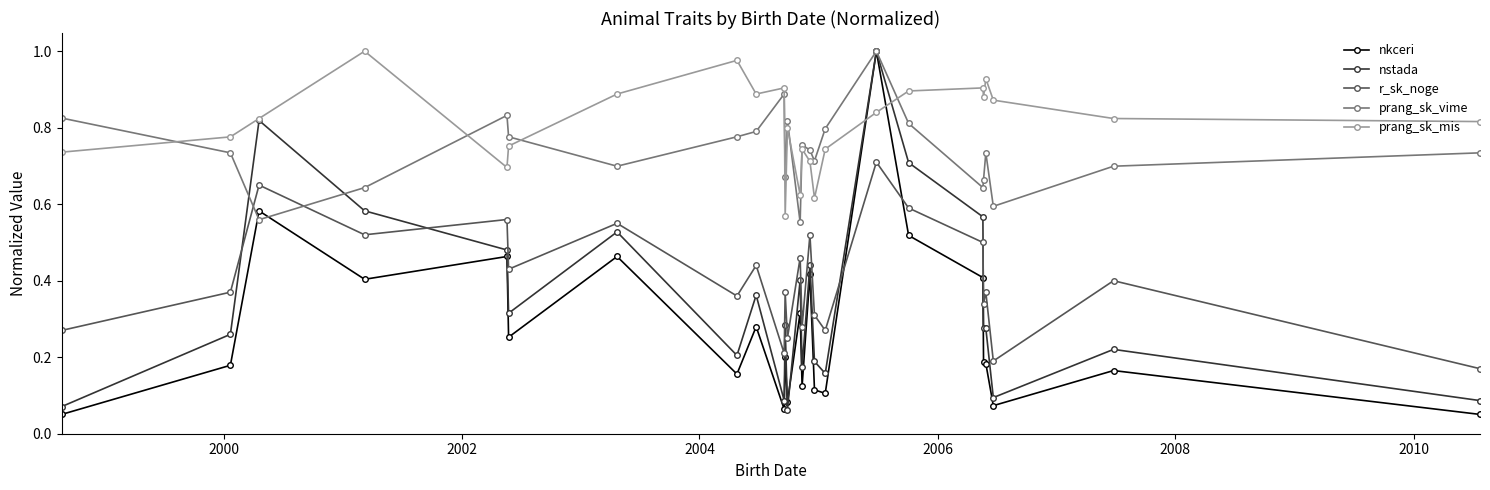

What is the sum of all nkceri values?

6.8